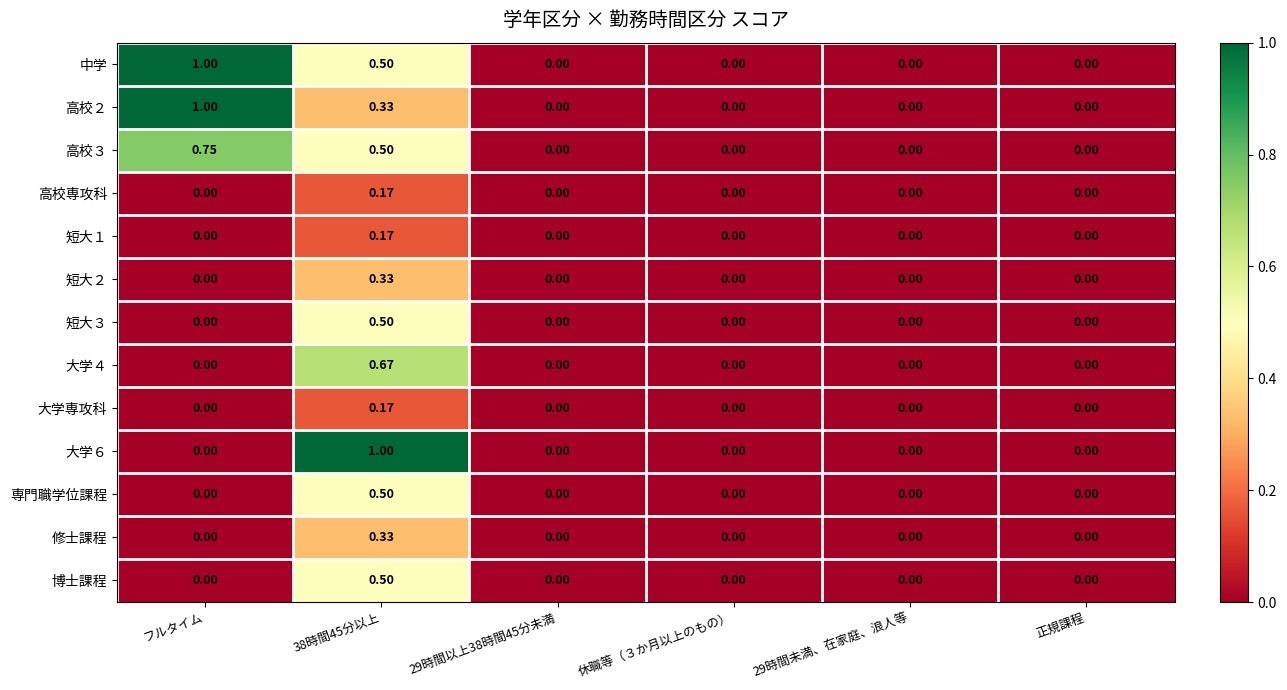

Is the value of 高校３ at フルタイム greater than the value of 短大２ at 休職等（３か月以上のもの）?

Yes